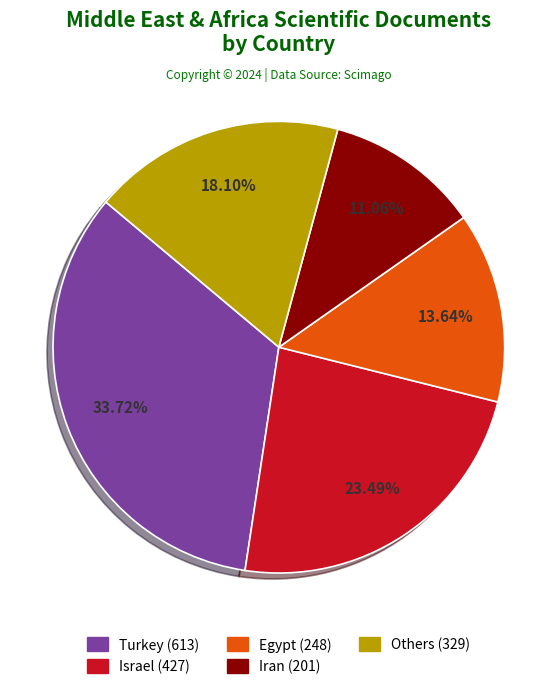

Does any single category account for the majority?

No